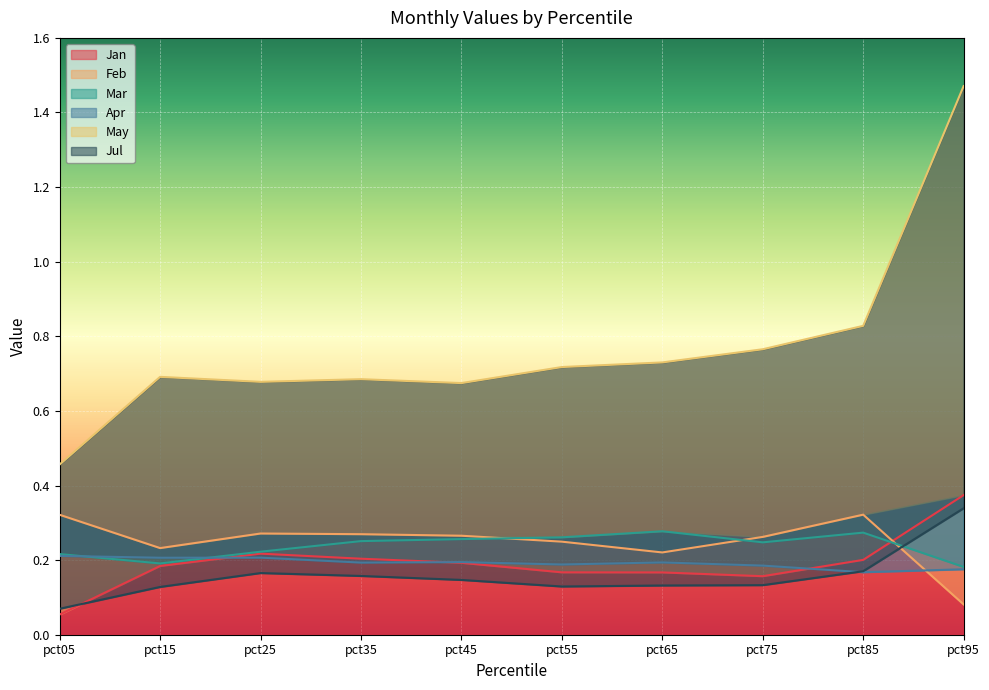

What is the lowest value of the Jul series?

0.1